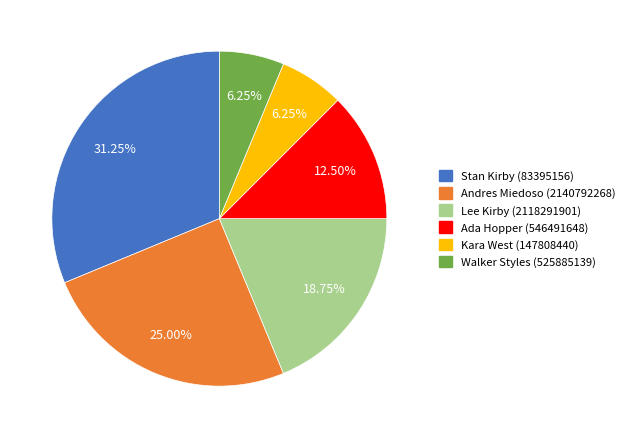

Is it true that Ada Hopper (546491648) is 18% of the pie?

False